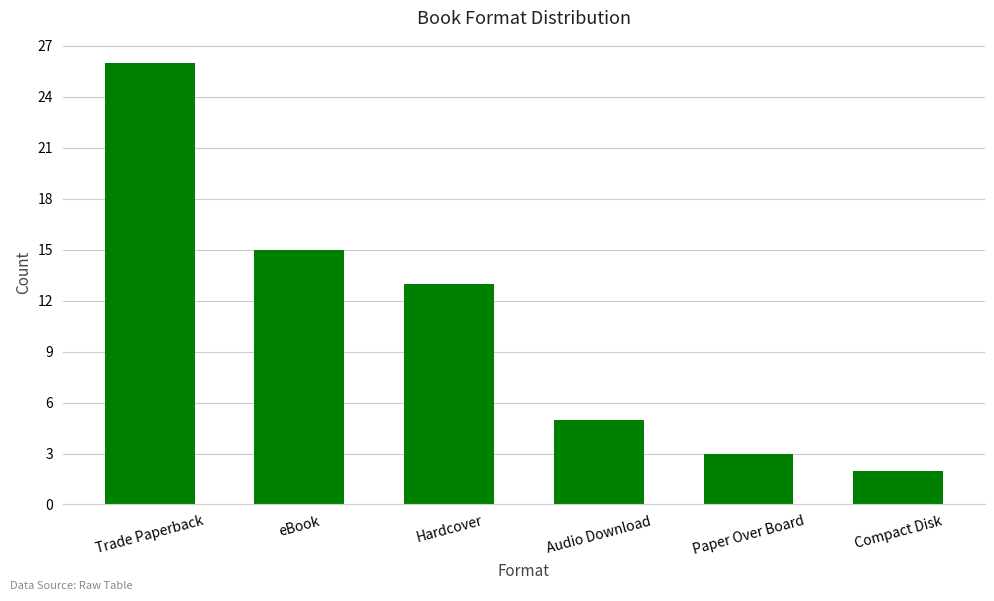

How many bars are there in total?

6